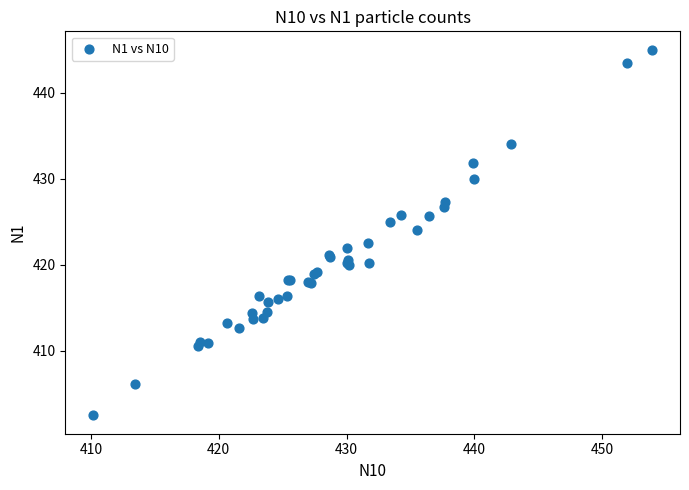

What Y value in the scatter plot is closest to 423?

422.5